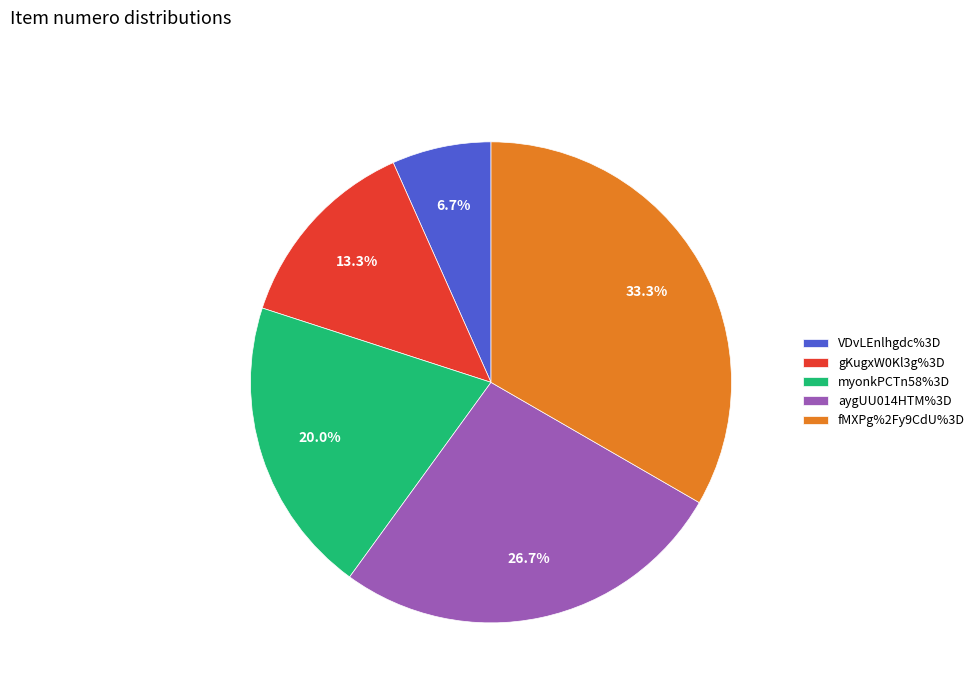

To the nearest percent, what is the combined percentage of aygUU014HTM%3D and myonkPCTn58%3D?

47%